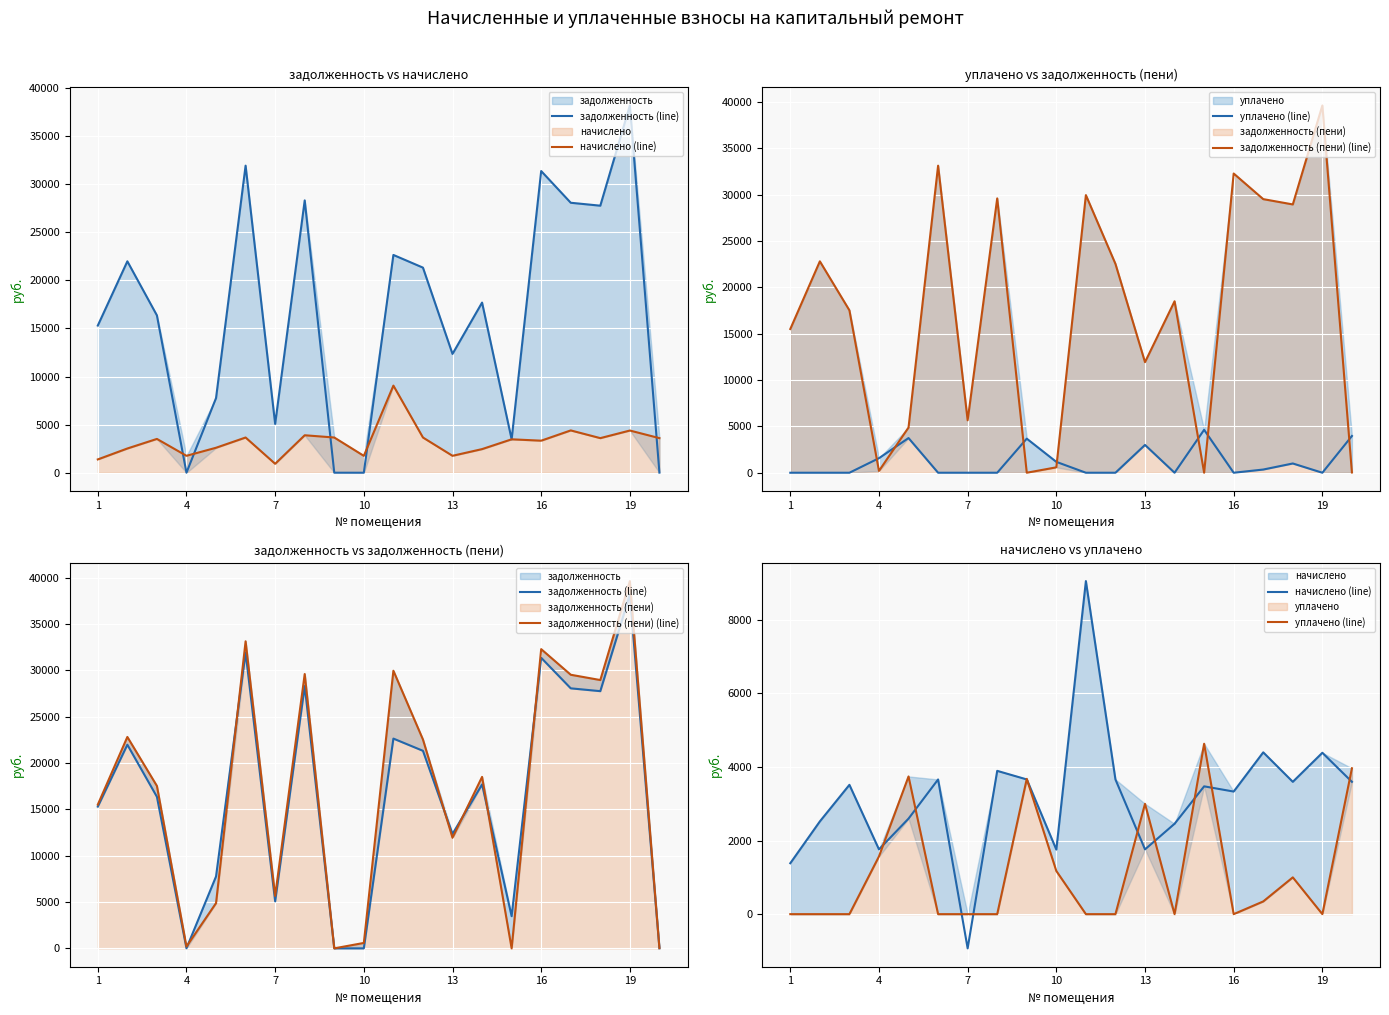

Is it true that уплачено (line) equals 0.0 at 7?

True